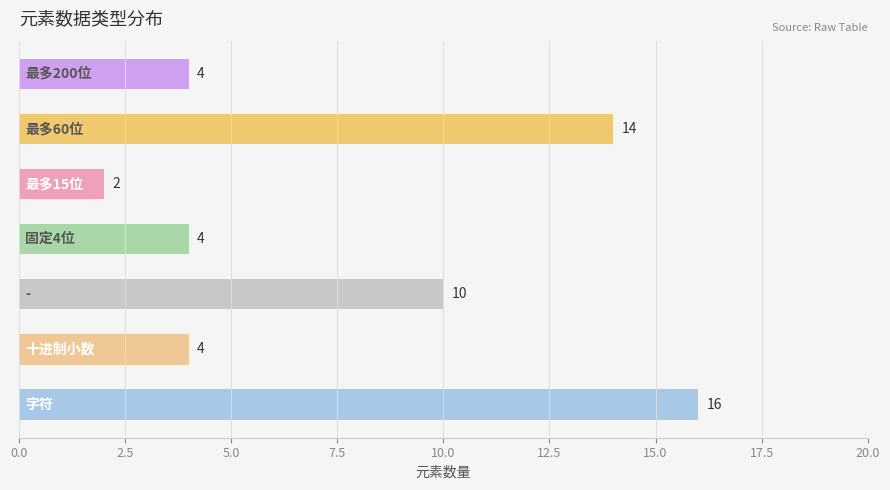

How many values are between 4 and 14?

5